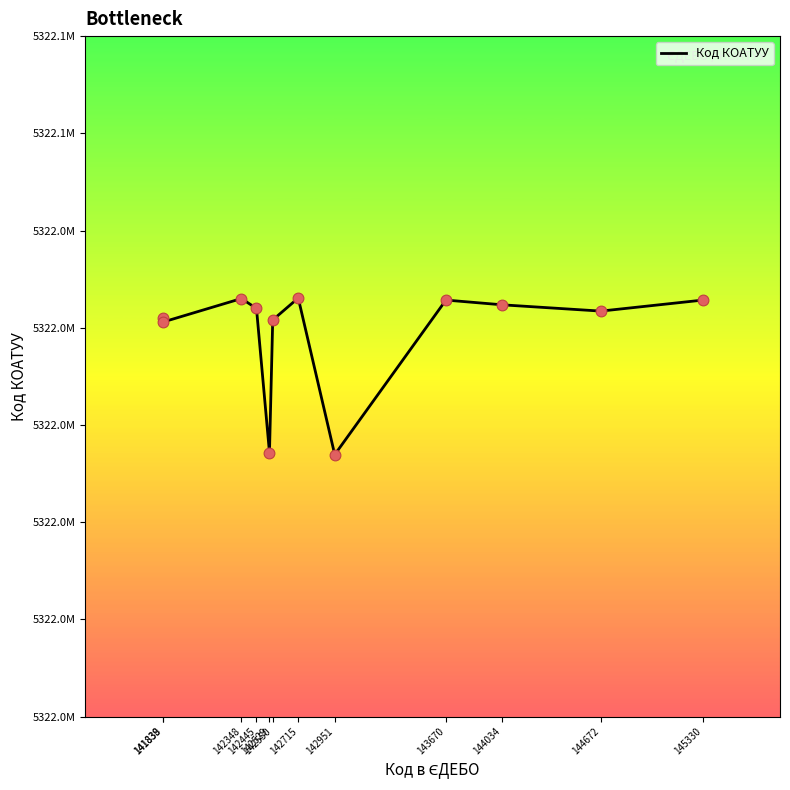

Does the chart have visible grid lines?

No